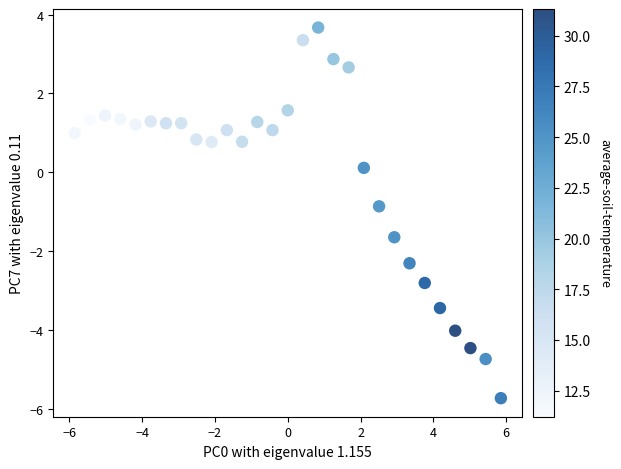

What is the range of X values (max minus min)?

11.7